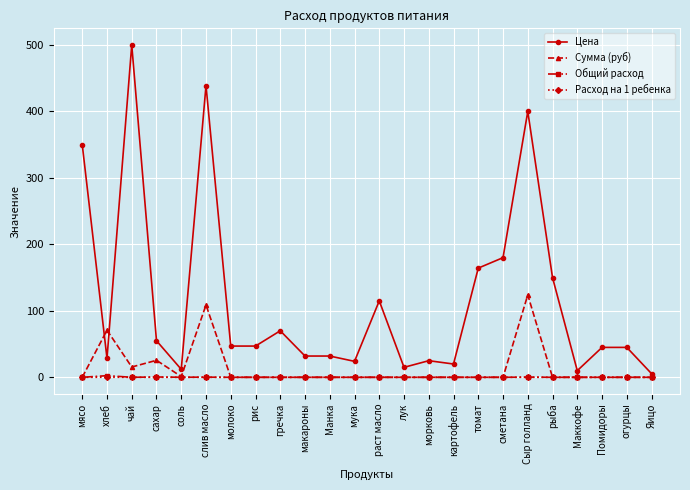

Which series has the largest range (max minus min)?

Цена